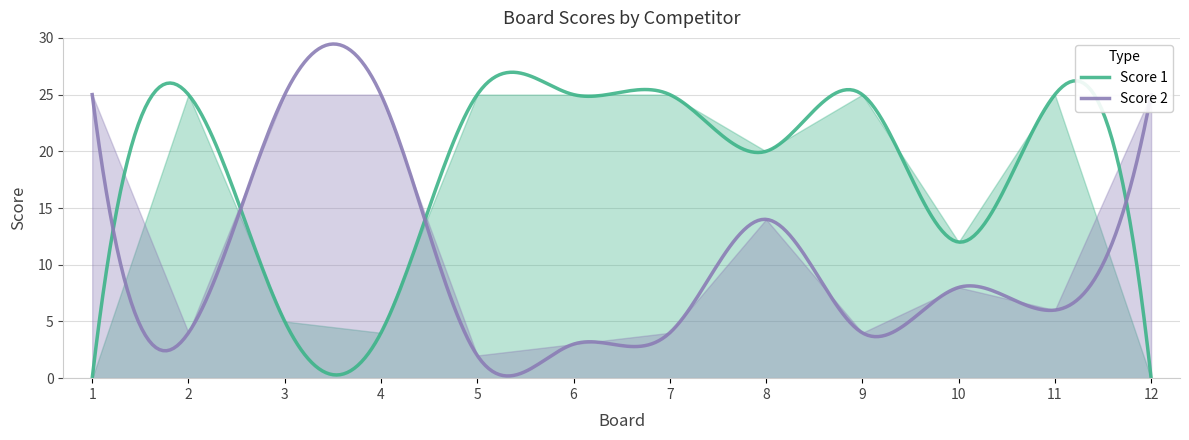

What is the sum of all Score 2 values?

3035.2